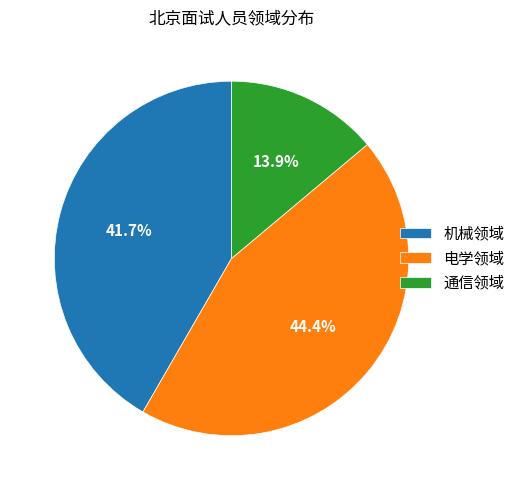

To the nearest percent, what portion does 电学领域 represent?

44%